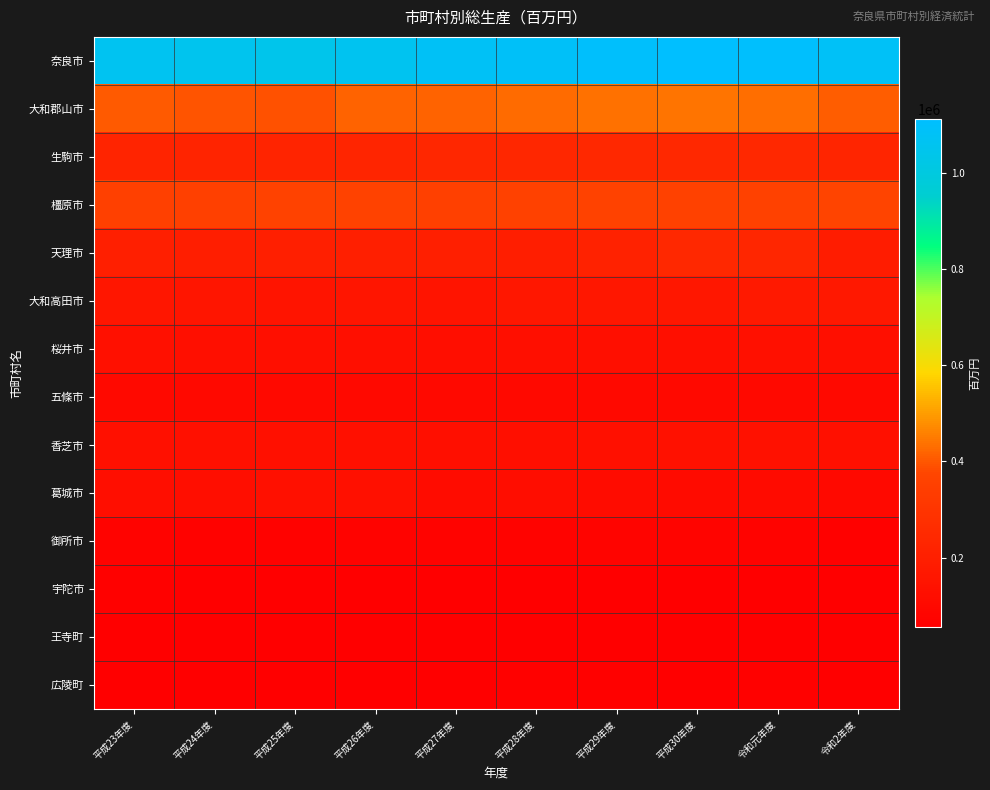

Reading right to left, transcribe all the data shown in this chart.

奈良市: 令和2年度=1087237	令和元年度=1107621	平成30年度=1112061	平成29年度=1102159	平成28年度=1089638	平成27年度=1082071	平成26年度=1061353	平成25年度=1043444	平成24年度=1052869	平成23年度=1065877
大和郡山市: 令和2年度=406772	令和元年度=433333	平成30年度=440141	平成29年度=439042	平成28年度=430149	平成27年度=416670	平成26年度=415325	平成25年度=393358	平成24年度=394273	平成23年度=405337
生駒市: 令和2年度=231928	令和元年度=244389	平成30年度=242429	平成29年度=244300	平成28年度=241016	平成27年度=237104	平成26年度=231231	平成25年度=225595	平成24年度=220883	平成23年度=221112
橿原市: 令和2年度=370801	令和元年度=359505	平成30年度=357455	平成29年度=361077	平成28年度=357645	平成27年度=352424	平成26年度=363529	平成25年度=362777	平成24年度=354495	平成23年度=352425
天理市: 令和2年度=191351	令和元年度=234727	平成30年度=243506	平成29年度=212499	平成28年度=198388	平成27年度=201596	平成26年度=201925	平成25年度=200311	平成24年度=197677	平成23年度=203726
大和高田市: 令和2年度=167814	令和元年度=171796	平成30年度=166455	平成29年度=164596	平成28年度=162879	平成27年度=154460	平成26年度=158259	平成25年度=152013	平成24年度=155283	平成23年度=160030
桜井市: 令和2年度=125701	令和元年度=130297	平成30年度=129375	平成29年度=129703	平成28年度=128499	平成27年度=124243	平成26年度=126470	平成25年度=127928	平成24年度=129136	平成23年度=130445
五條市: 令和2年度=97372	令和元年度=104831	平成30年度=99172	平成29年度=99110	平成28年度=101403	平成27年度=98048	平成26年度=100512	平成25年度=97564	平成24年度=97135	平成23年度=102867
香芝市: 令和2年度=131080	令和元年度=134895	平成30年度=136306	平成29年度=132016	平成28年度=129747	平成27年度=127308	平成26年度=130085	平成25年度=132939	平成24年度=131579	平成23年度=131689
葛城市: 令和2年度=97246	令和元年度=109308	平成30年度=110760	平成29年度=114473	平成28年度=120524	平成27年度=116739	平成26年度=131182	平成25年度=131236	平成24年度=121739	平成23年度=123354
御所市: 令和2年度=67324	令和元年度=75868	平成30年度=76133	平成29年度=76304	平成28年度=74768	平成27年度=72084	平成26年度=72585	平成25年度=71655	平成24年度=70531	平成23年度=72981
宇陀市: 令和2年度=56451	令和元年度=58646	平成30年度=59256	平成29年度=59098	平成28年度=59561	平成27年度=59596	平成26年度=60592	平成25年度=60268	平成24年度=62914	平成23年度=64595
王寺町: 令和2年度=59945	令和元年度=62913	平成30年度=63271	平成29年度=62652	平成28年度=63271	平成27年度=60007	平成26年度=58439	平成25年度=59171	平成24年度=59148	平成23年度=61272
広陵町: 令和2年度=60829	令和元年度=64269	平成30年度=63131	平成29年度=64319	平成28年度=64590	平成27年度=62141	平成26年度=60634	平成25年度=57441	平成24年度=55486	平成23年度=57922